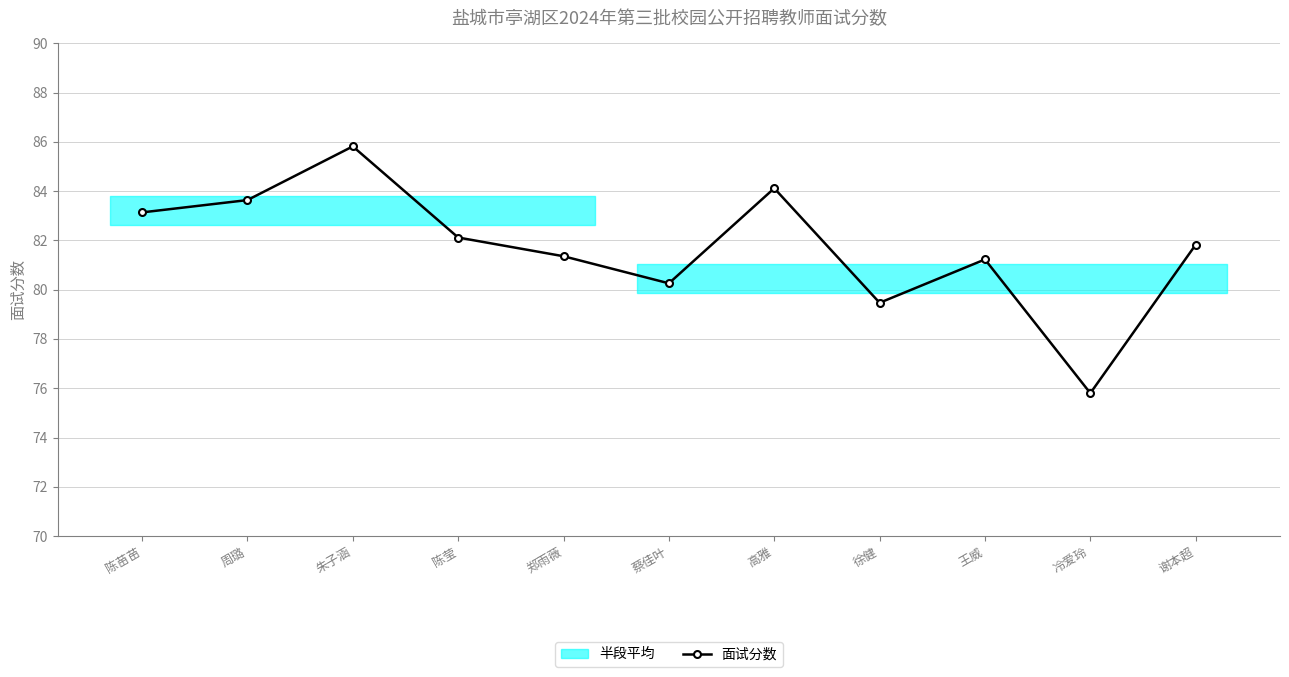

How many lines are shown in the chart?

1